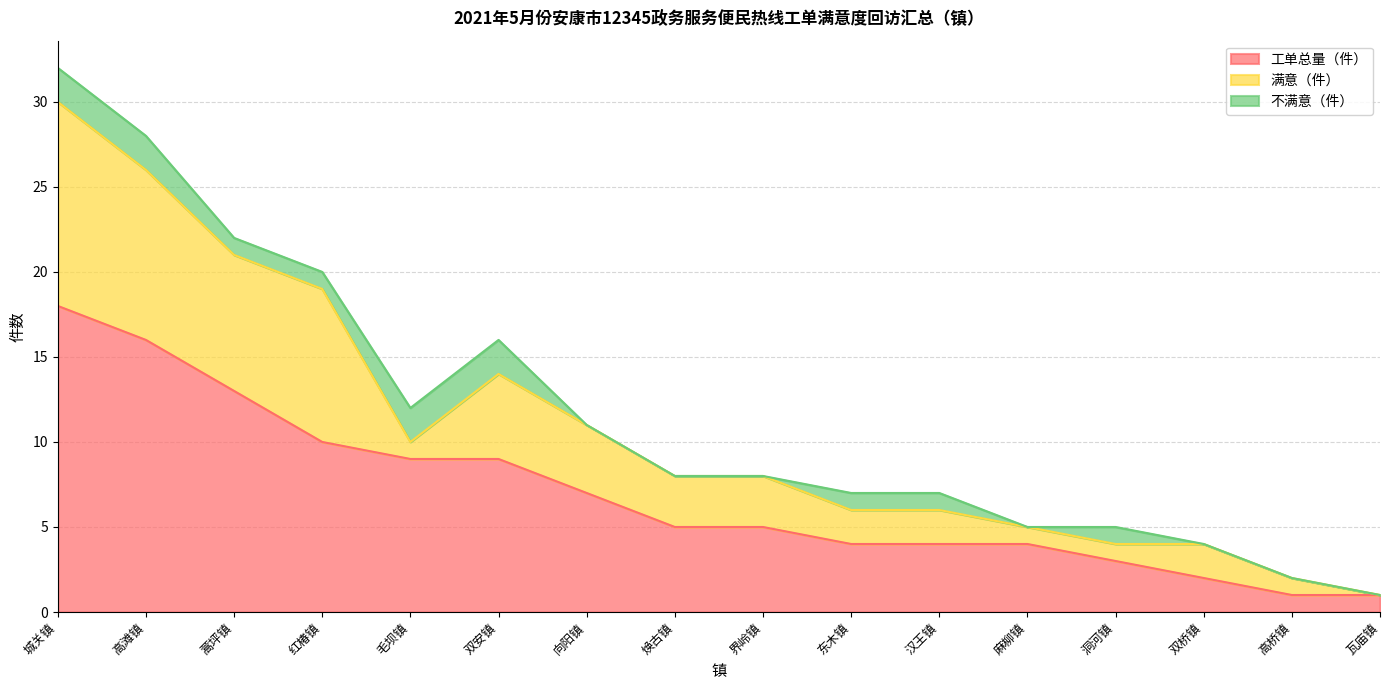

At how many categories does at least one series exceed 16?

1